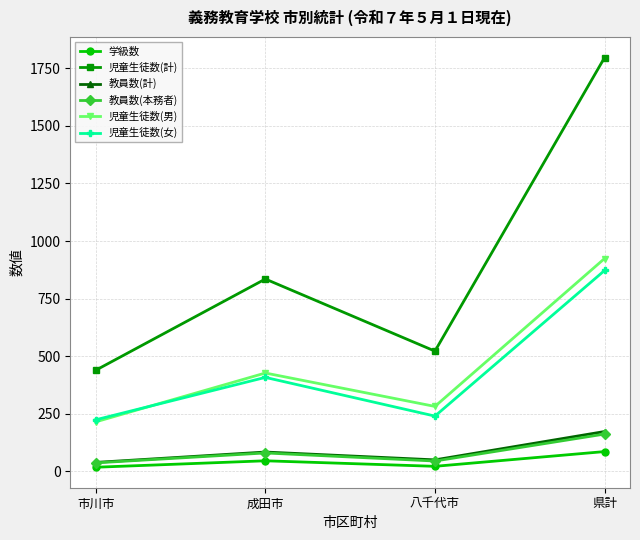

What is the greatest value displayed?

1796